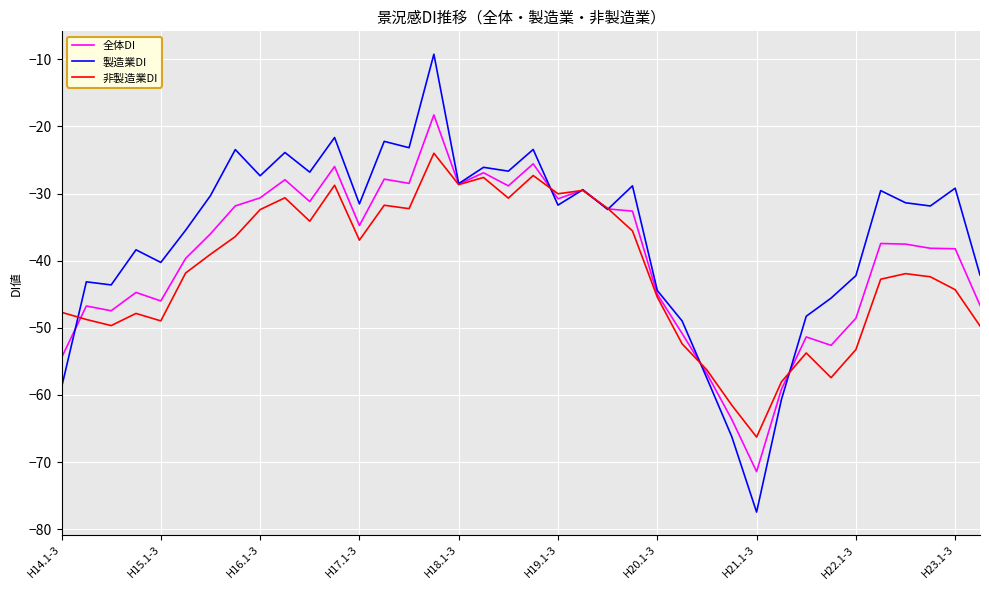

Rank the series by their maximum value, from lowest to highest.

非製造業DI, 全体DI, 製造業DI